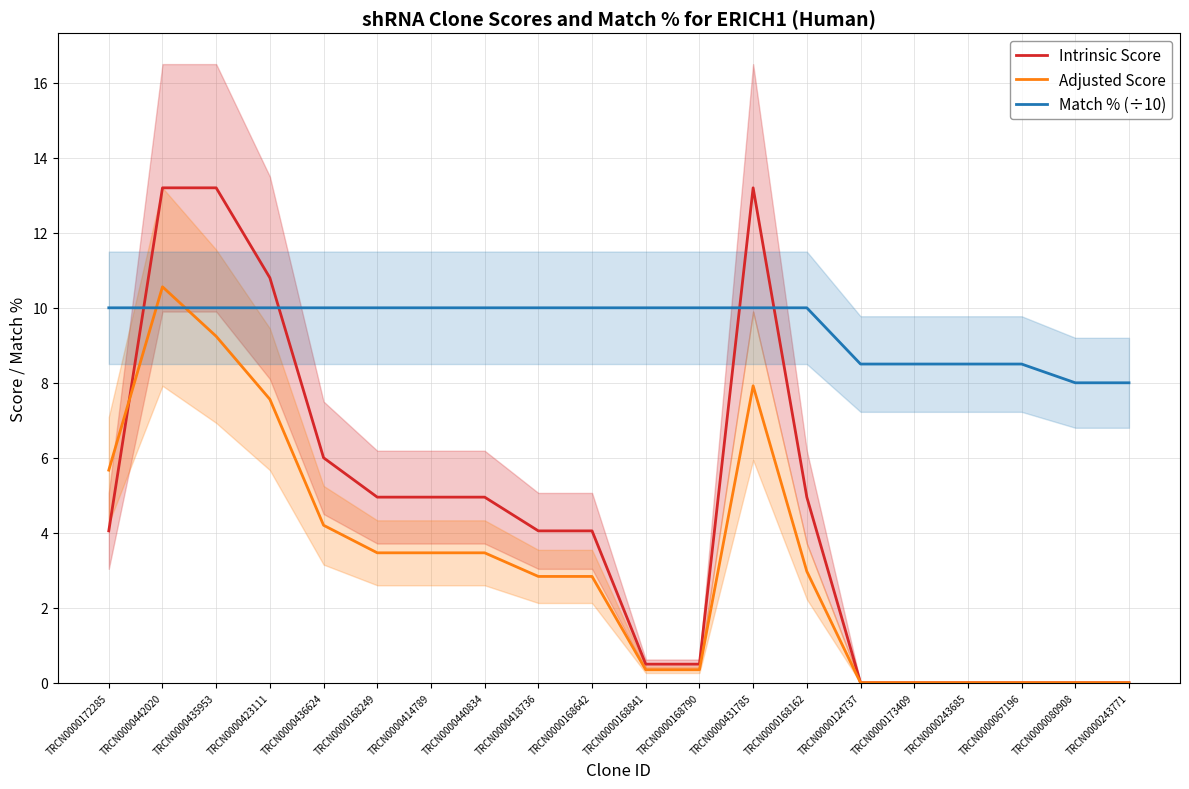

What is the approximate value of Intrinsic Score at TRCN0000442020?

13.2